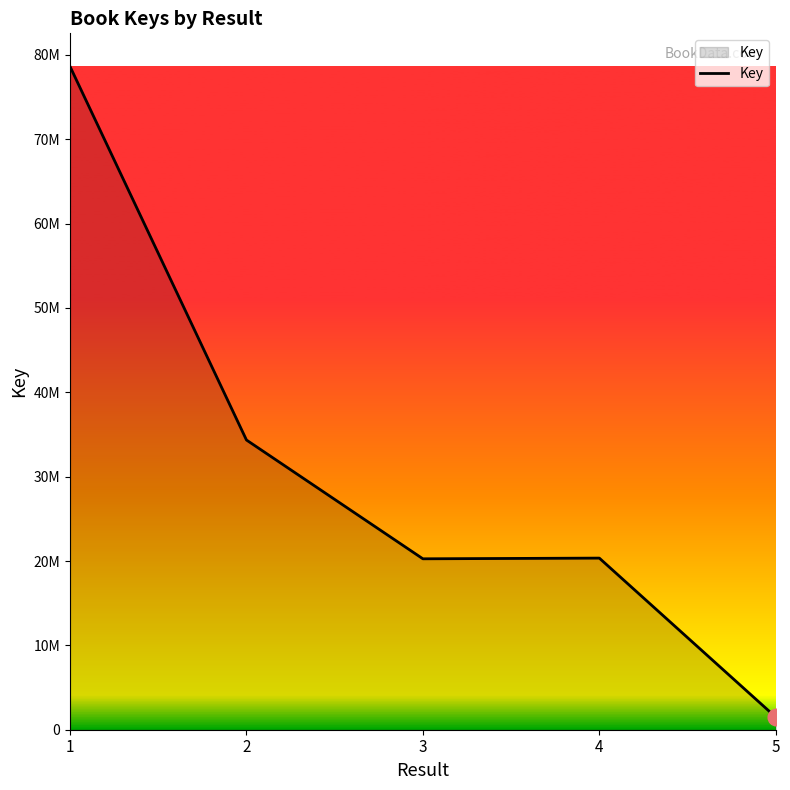

Reading left to right, what are all the values shown in this chart?

78618429	34342270	20261038	20343739	1492247